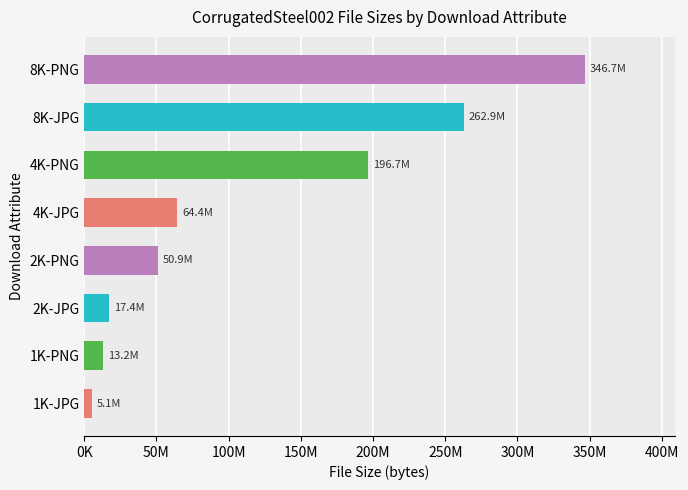

Are the bars horizontal?

Yes